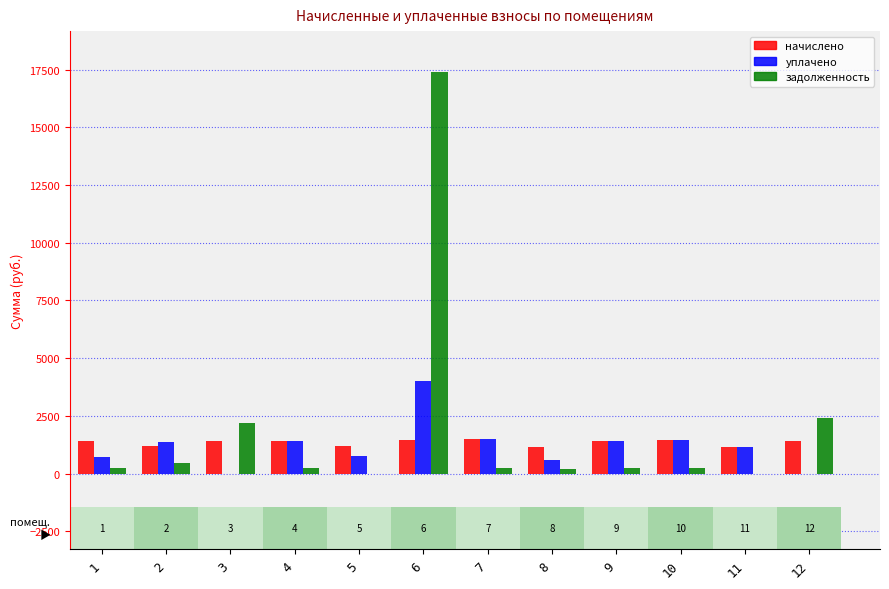

Does the chart contain any negative values?

No